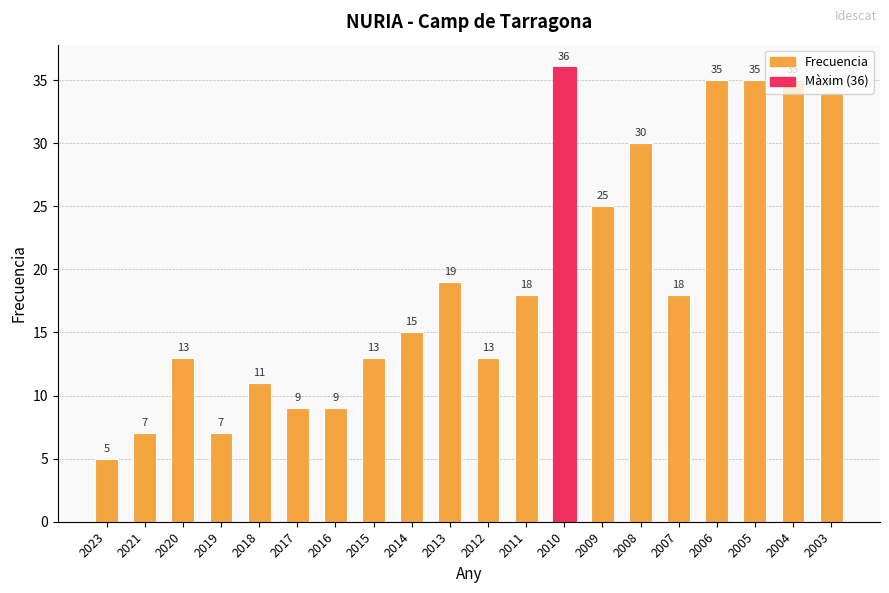

What is the approximate value at 2007?

18